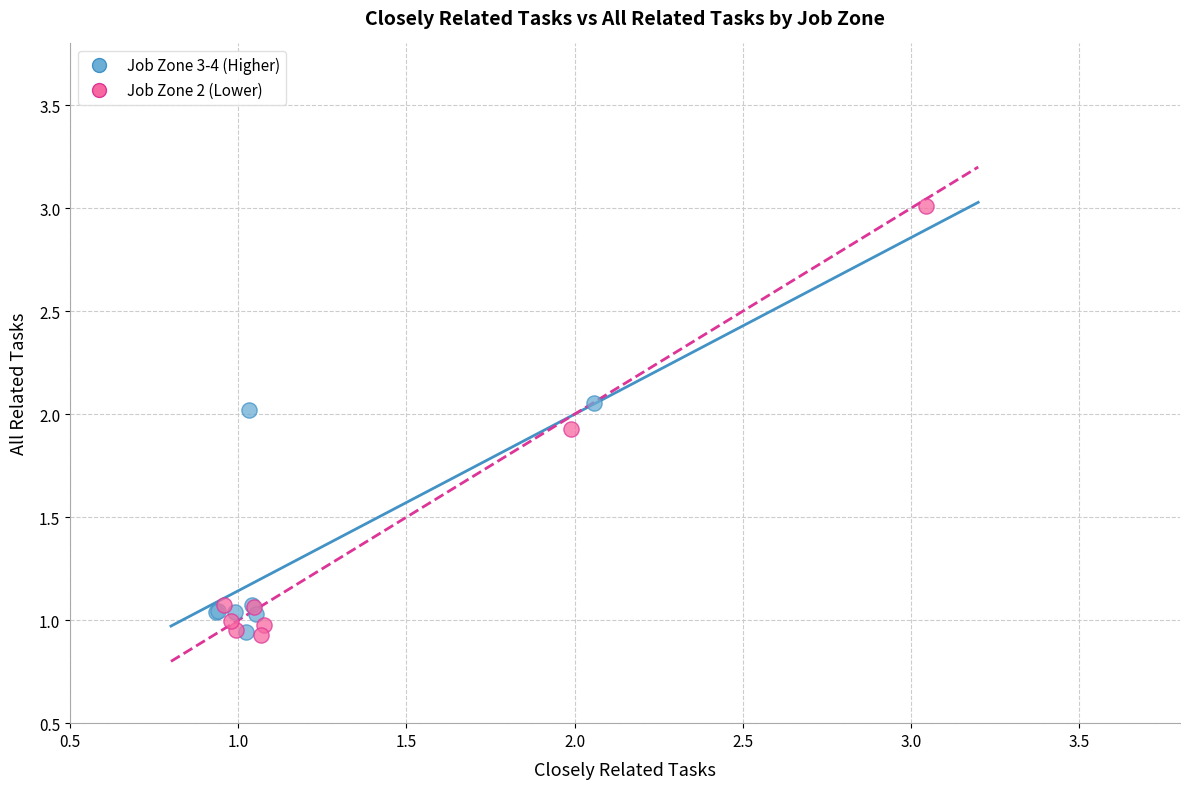

Which series contains the highest Y value?

Job Zone 2 (Lower)